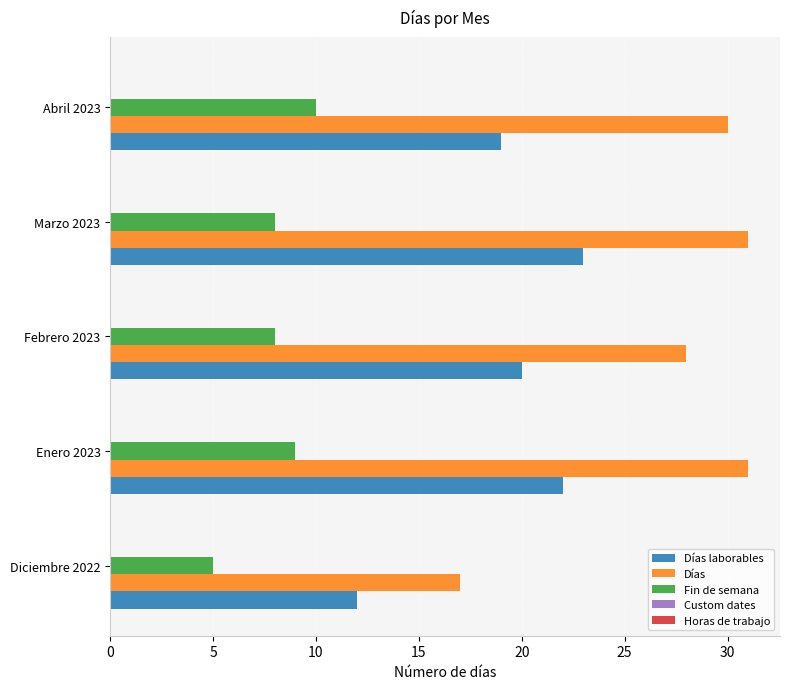

What is the total value across all series at Diciembre 2022?

34